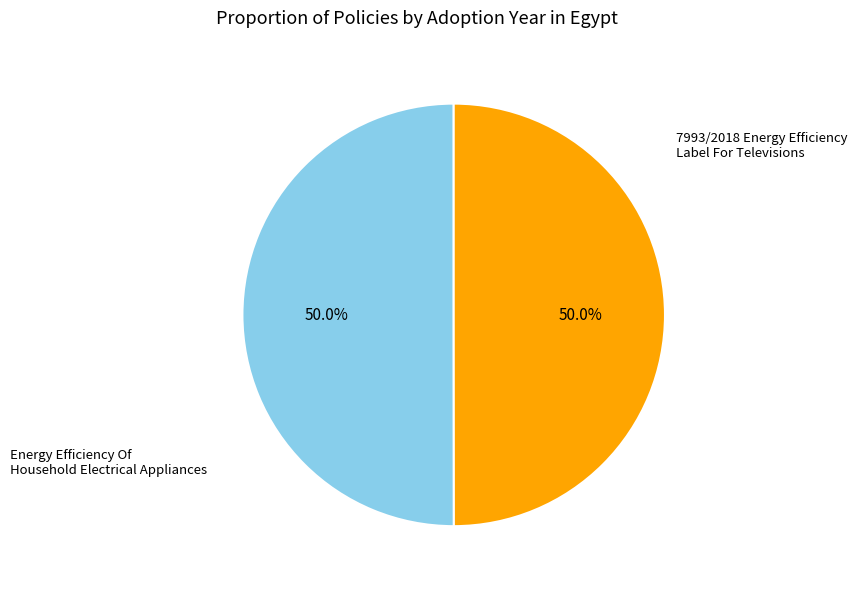

To the nearest percent, what is the average slice percentage?

50%